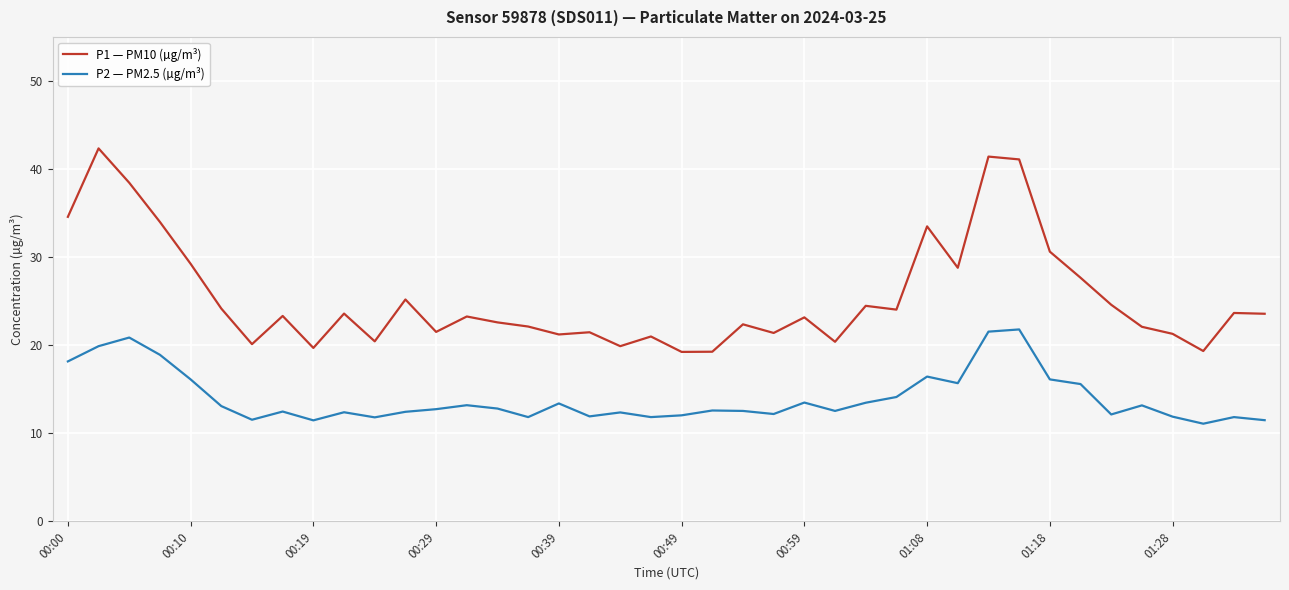

What is the highest value of the P1 — PM10 (µg/m³) series?

42.4